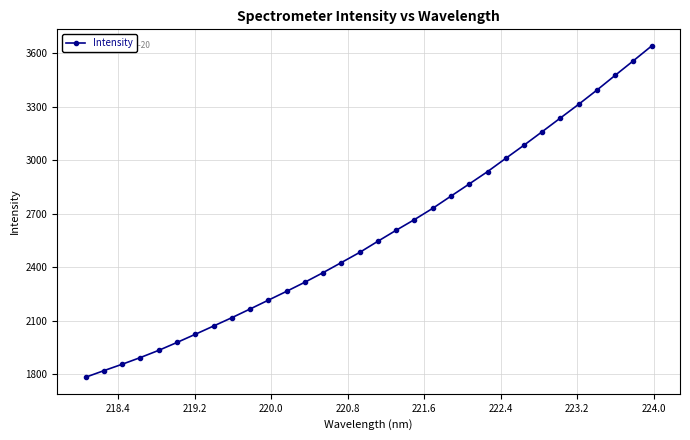

What is the difference between the maximum and minimum values?

1858.6